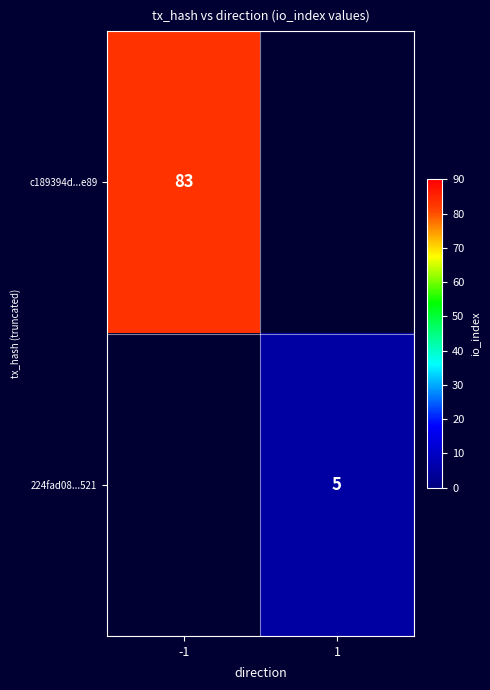

The c189394d...e89 series shows 39 at -1. True or false?

False